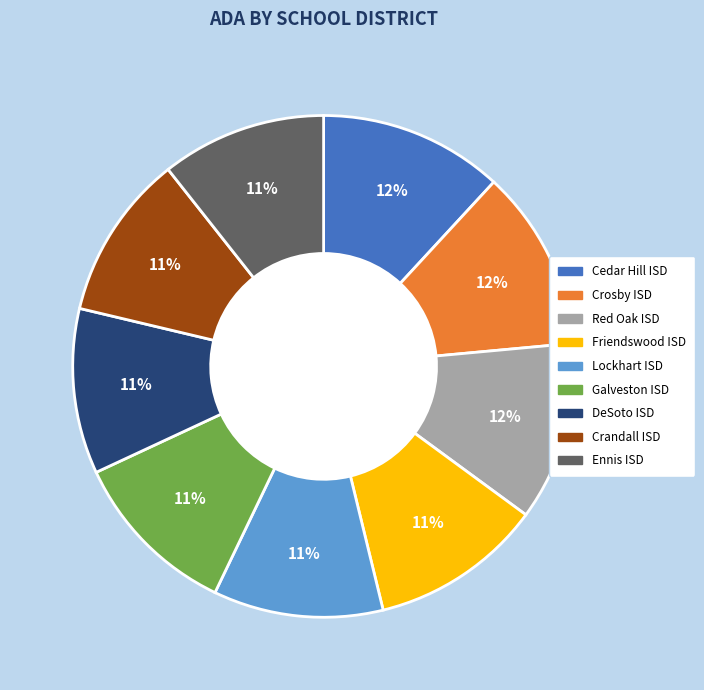

To the nearest percent, what is the difference between the largest and smallest slice percentages?

1%